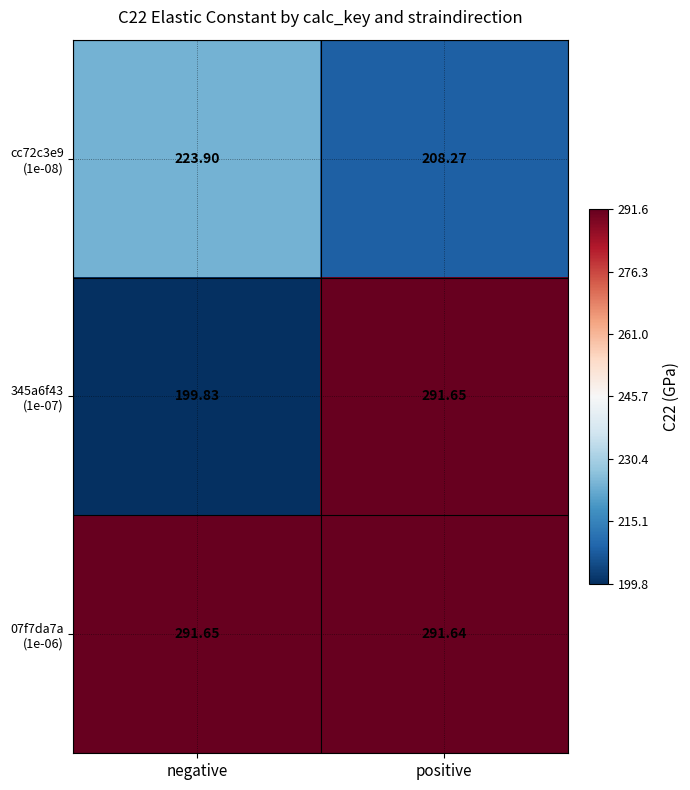

At which category is the sum across all series the highest?

positive